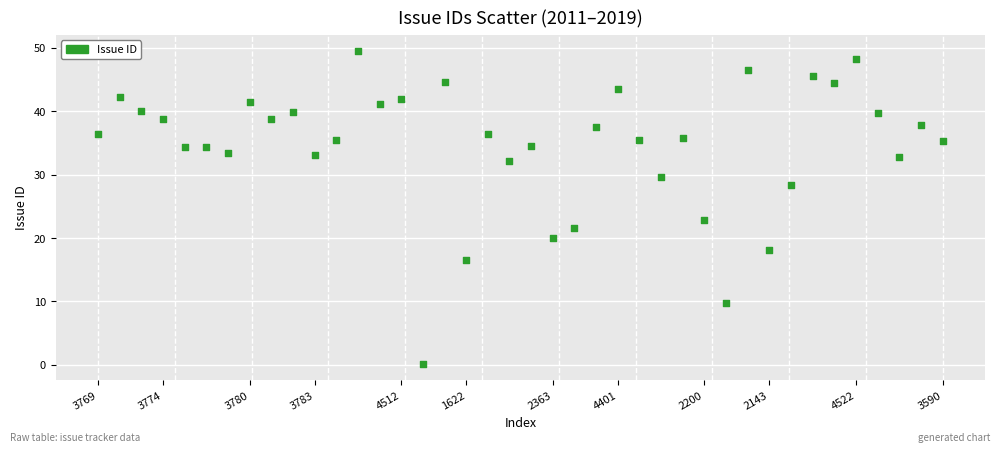

What Y value in the scatter plot is closest to 24?

22.9